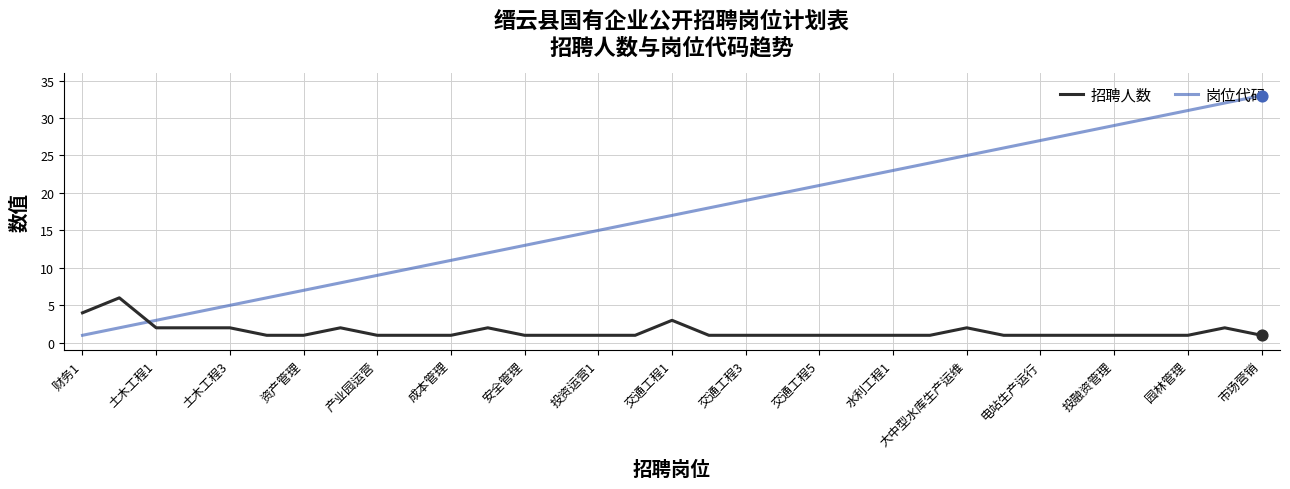

Which series has the largest total across all categories?

岗位代码